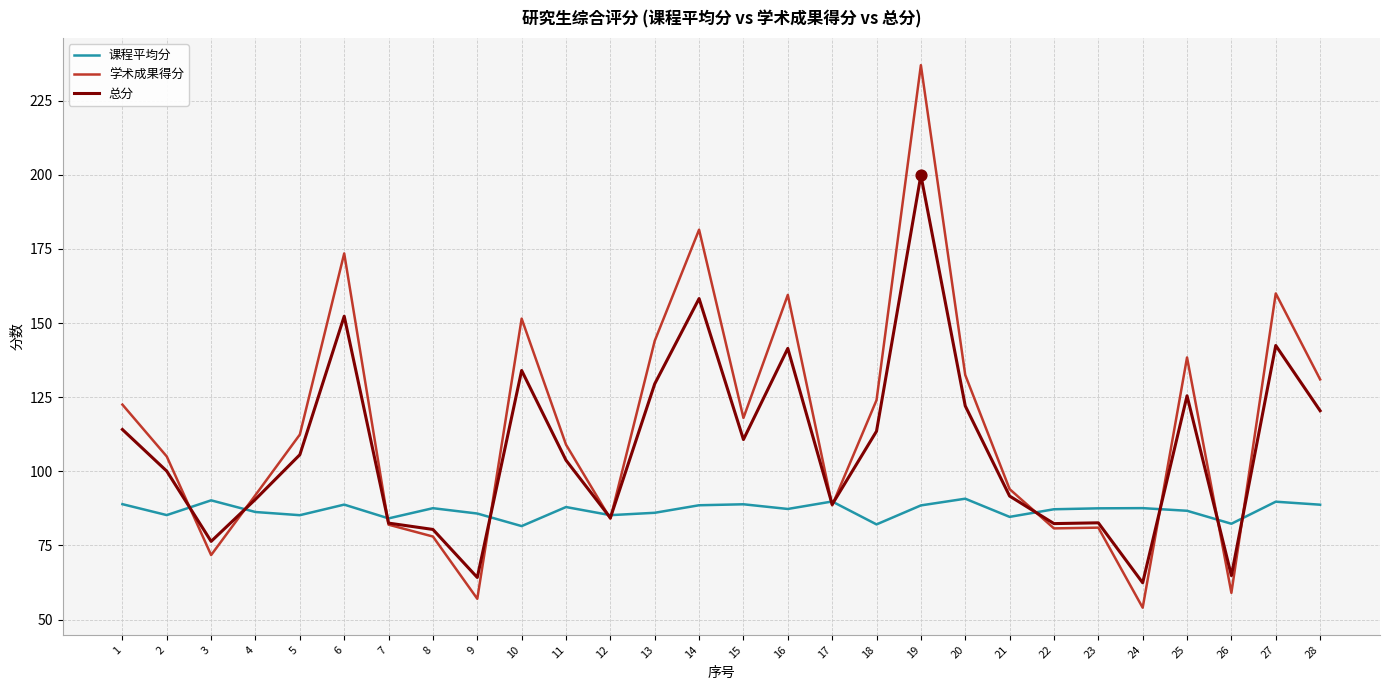

Which series has the widest spread of values?

学术成果得分